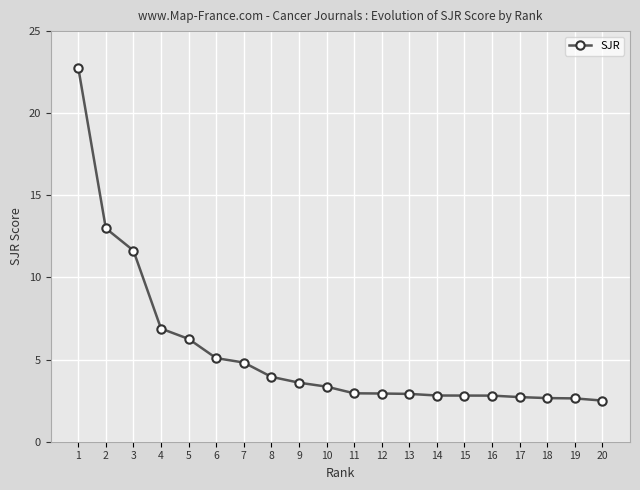

What is the difference between the maximum and minimum values?

20.3